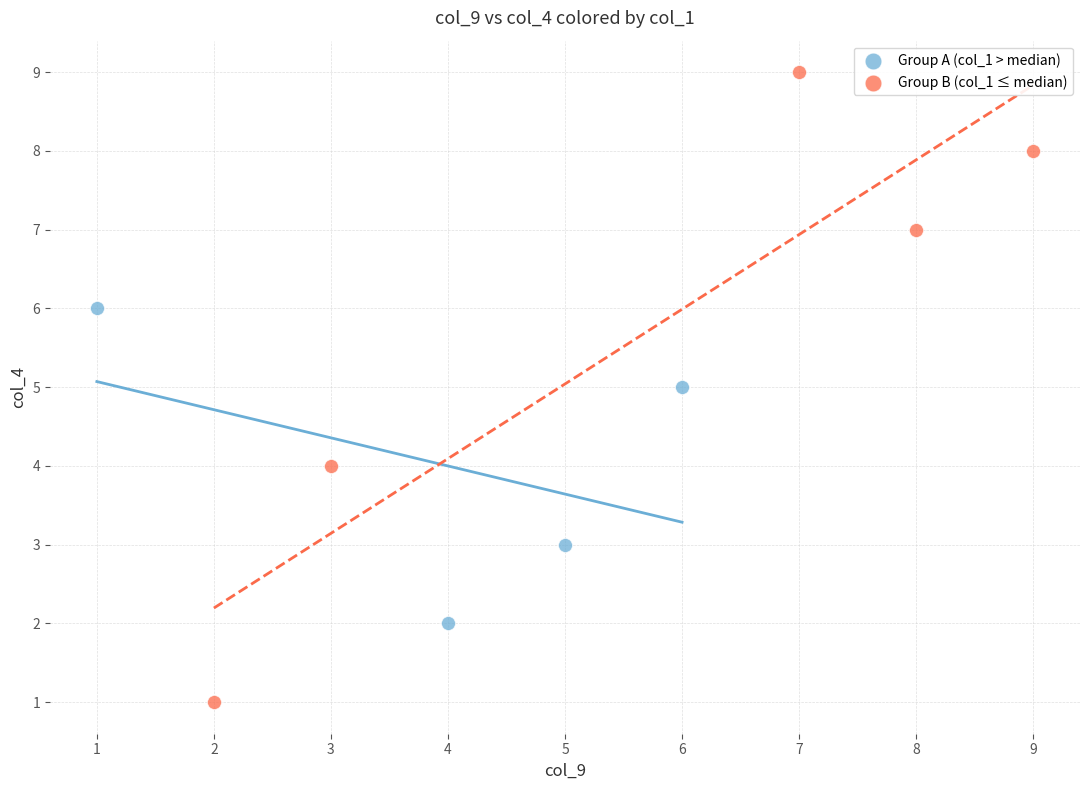

Which series contains the highest Y value?

Group B (col_1 ≤ median)